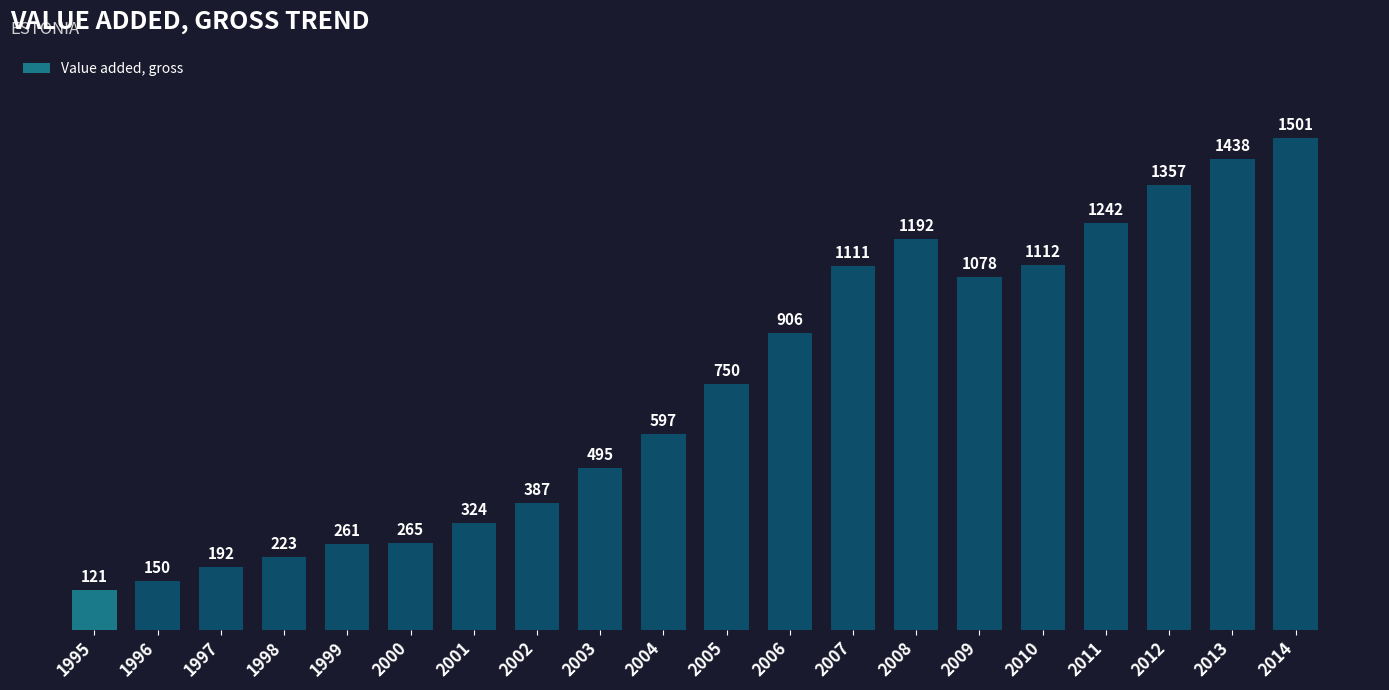

How many data points does each series have?

20